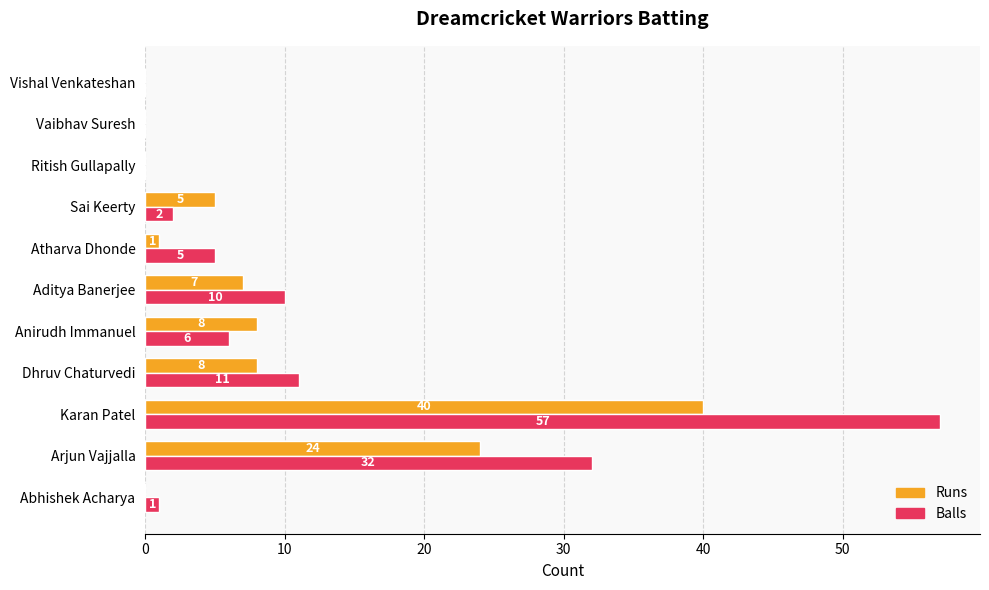

The Balls series shows 22 at Vaibhav Suresh. True or false?

False